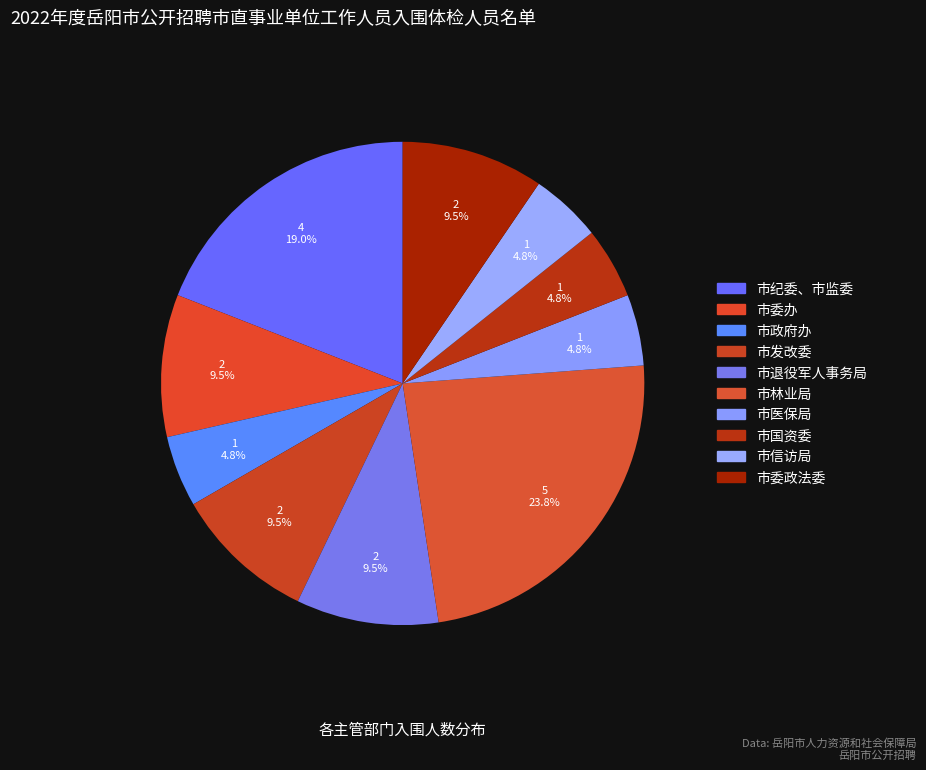

How many segments does this pie chart have?

10